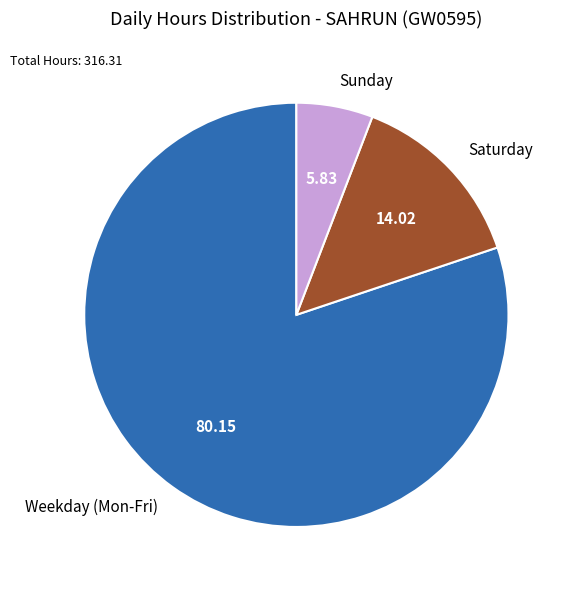

Combined, do Sunday and Saturday account for over 50%?

No